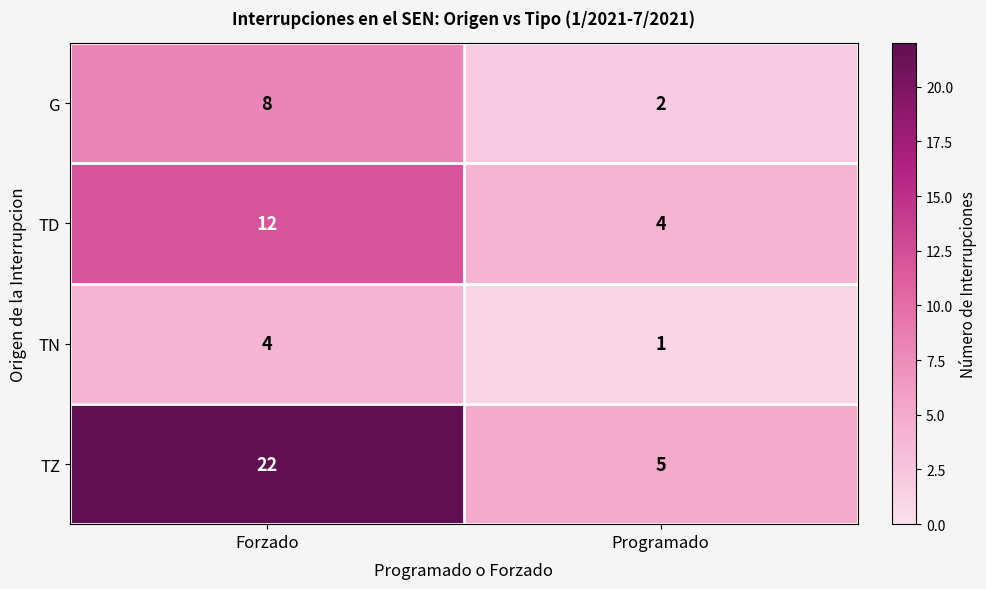

What is the smallest value displayed?

1